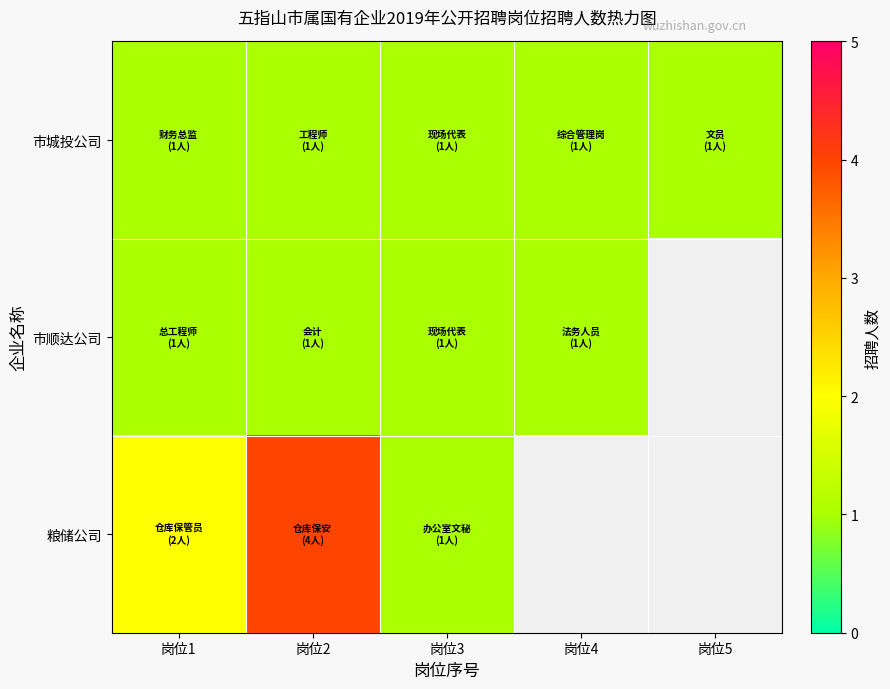

At which label is 粮储公司 closest to 2?

岗位1